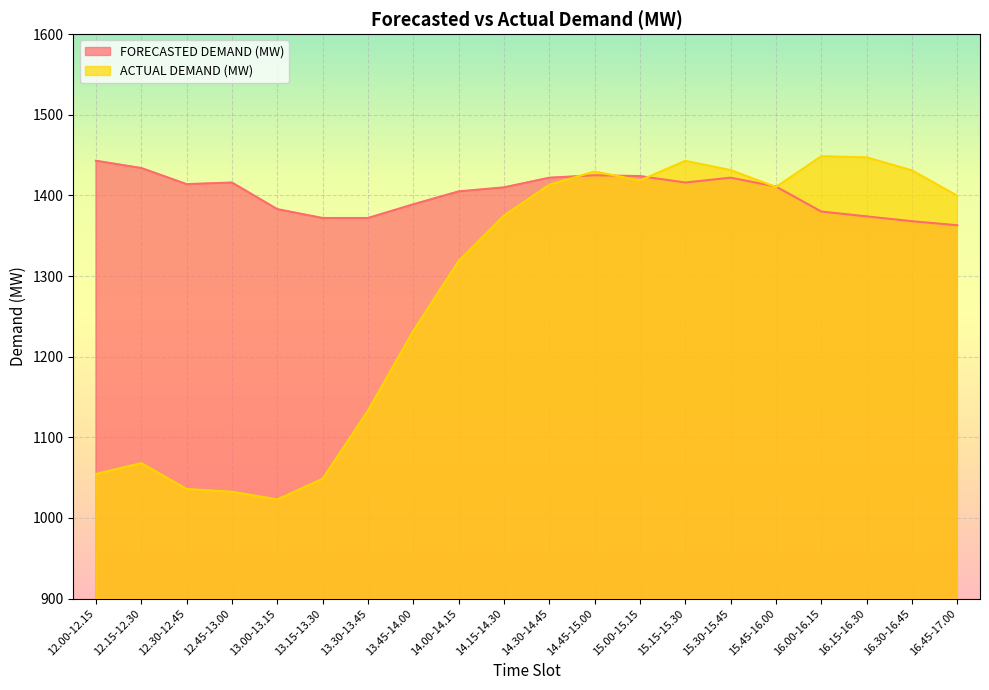

Rank the series by their average value, from highest to lowest.

FORECASTED DEMAND (MW), ACTUAL DEMAND (MW)